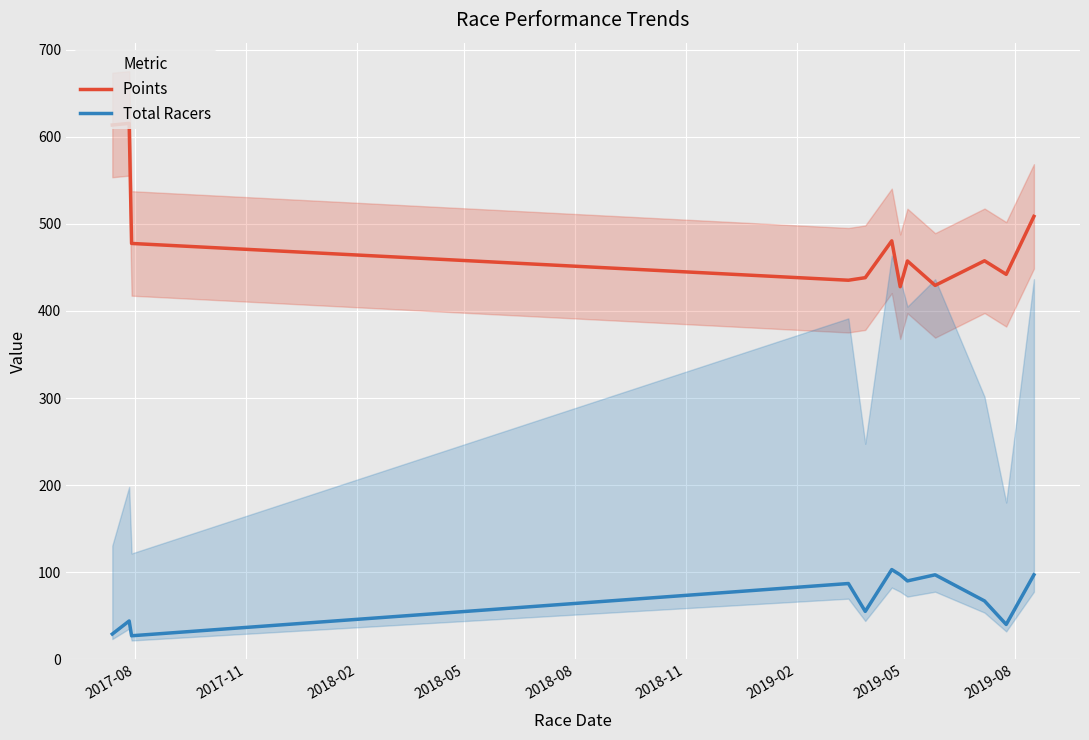

Which series has the largest range (max minus min)?

Points